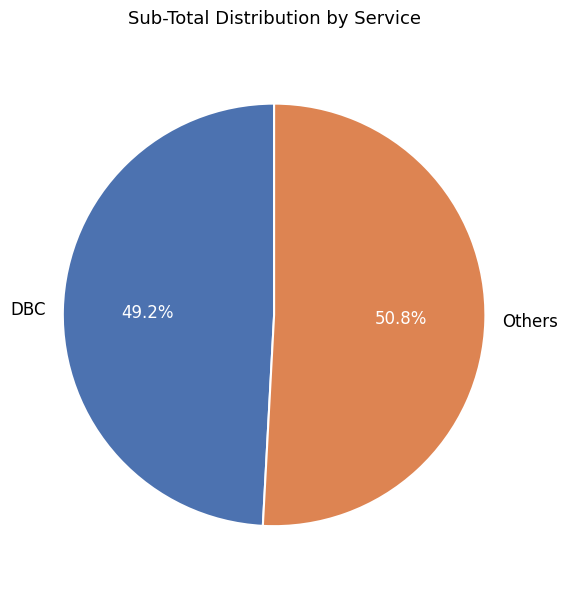

Between DBC and Others, which is larger?

Others